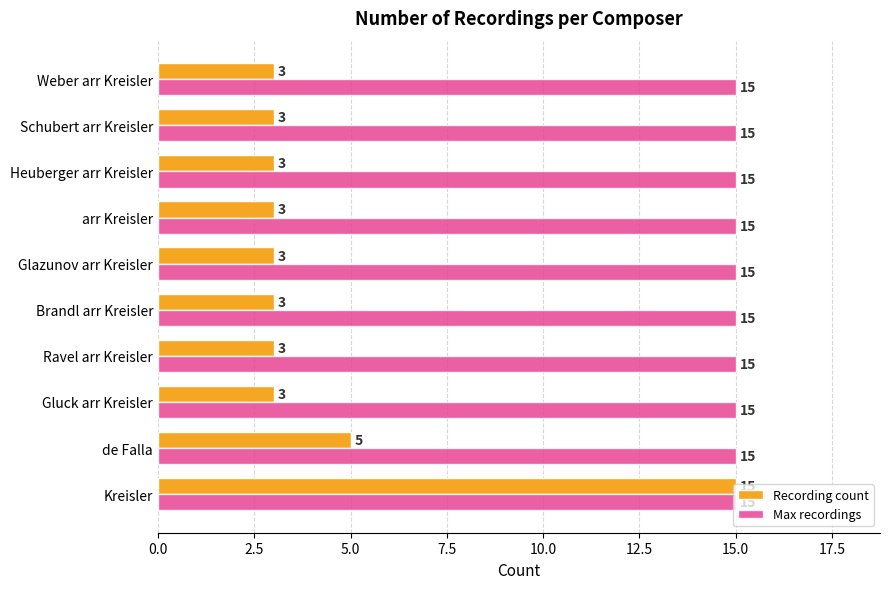

Which series has the widest spread of values?

Recording count